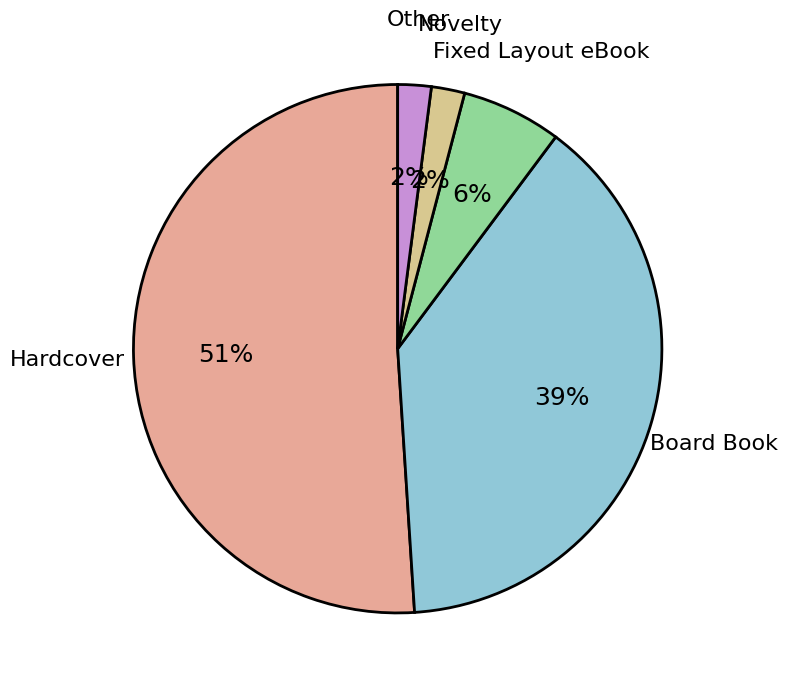

How many segments does this pie chart have?

5